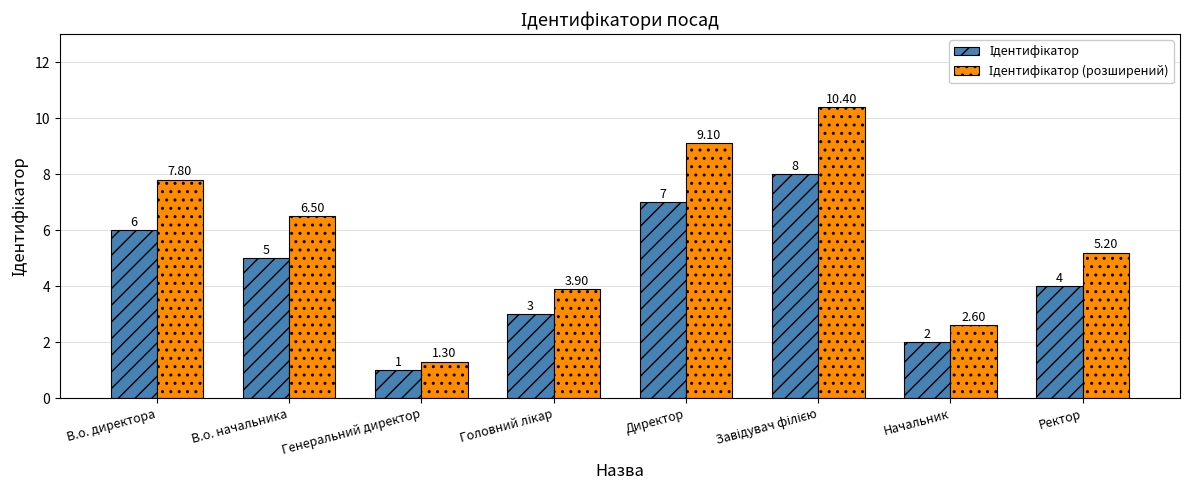

Rank the series by their maximum value, from lowest to highest.

Ідентифікатор, Ідентифікатор (розширений)